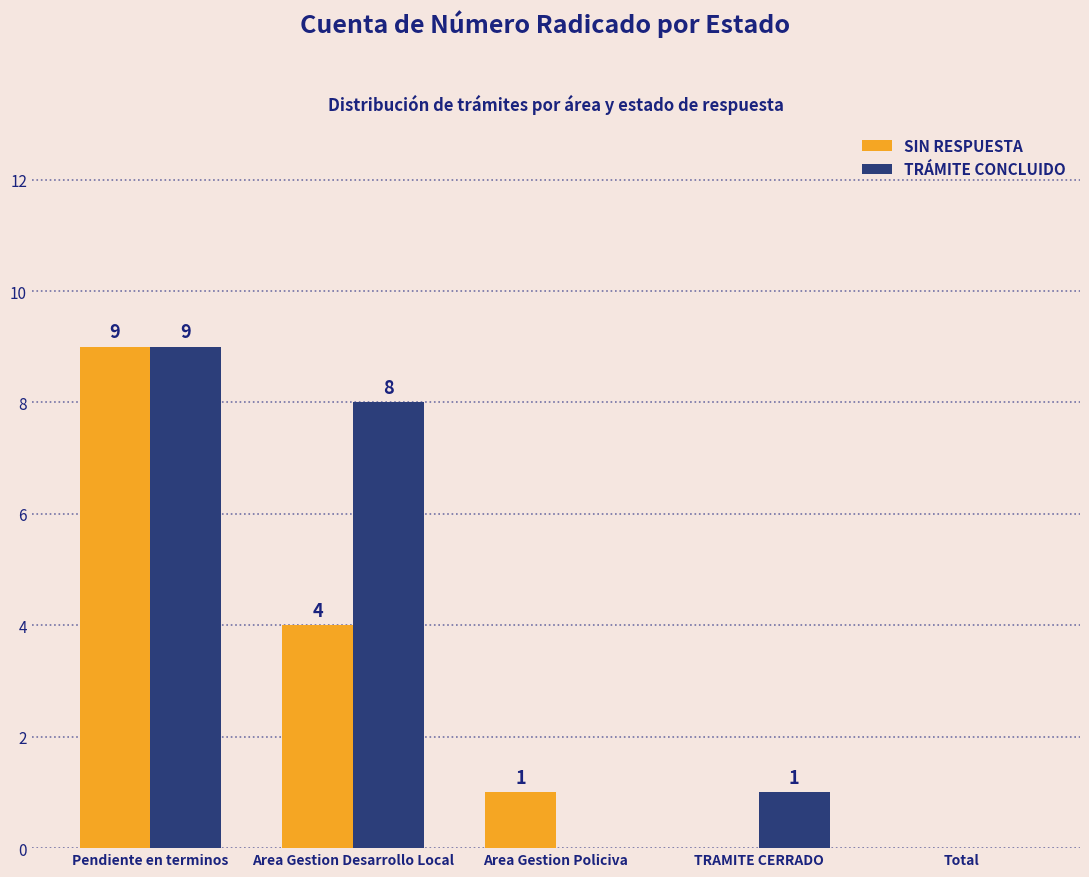

What are all the series names shown in the legend?

SIN RESPUESTA, TRÁMITE CONCLUIDO